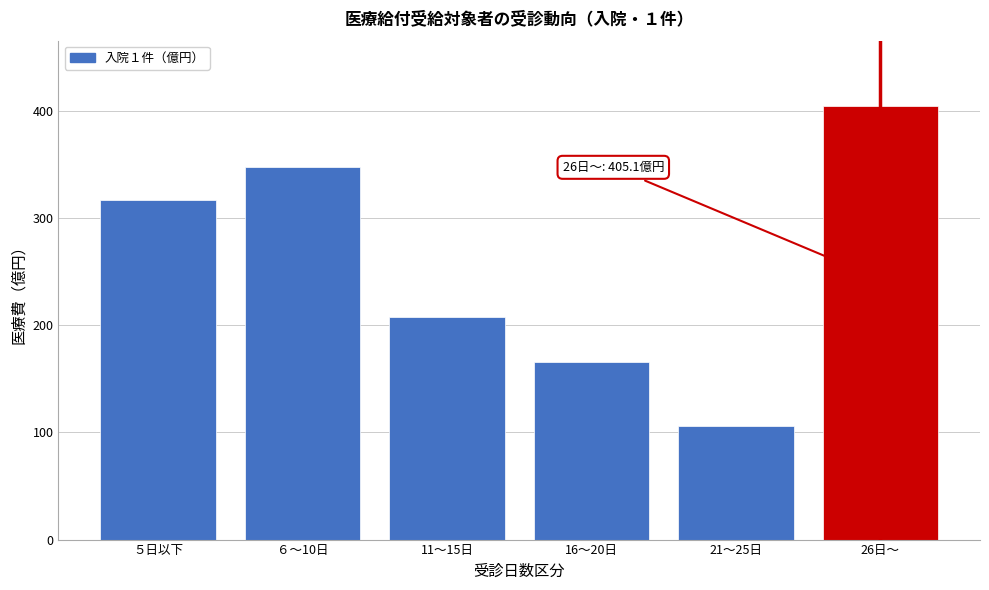

Reading left to right, transcribe all the data shown in this chart.

５日以下=316.6	６～10日=348.1	11～15日=207.7	16～20日=165.4	21～25日=106.0	26日～=405.1